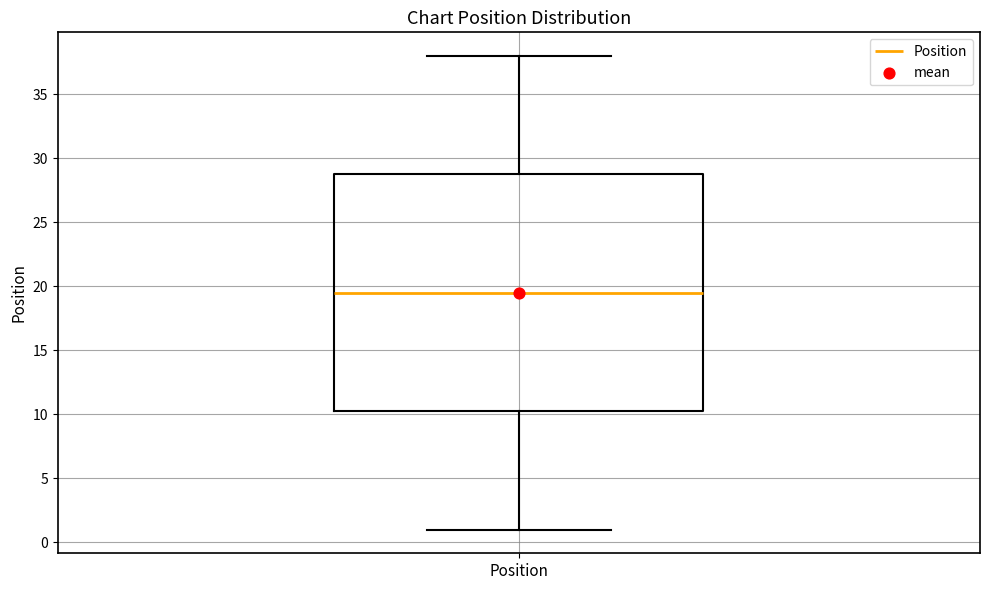

Transcribe this box plot: give where the median line is, the range the box spans, and where the two whiskers end, as read against the y-axis. The values are not printed on the chart, so give them approximately, as read against the axis.

median 19.5, box 10.5 to 29.0, whiskers 1.0 to 38.0